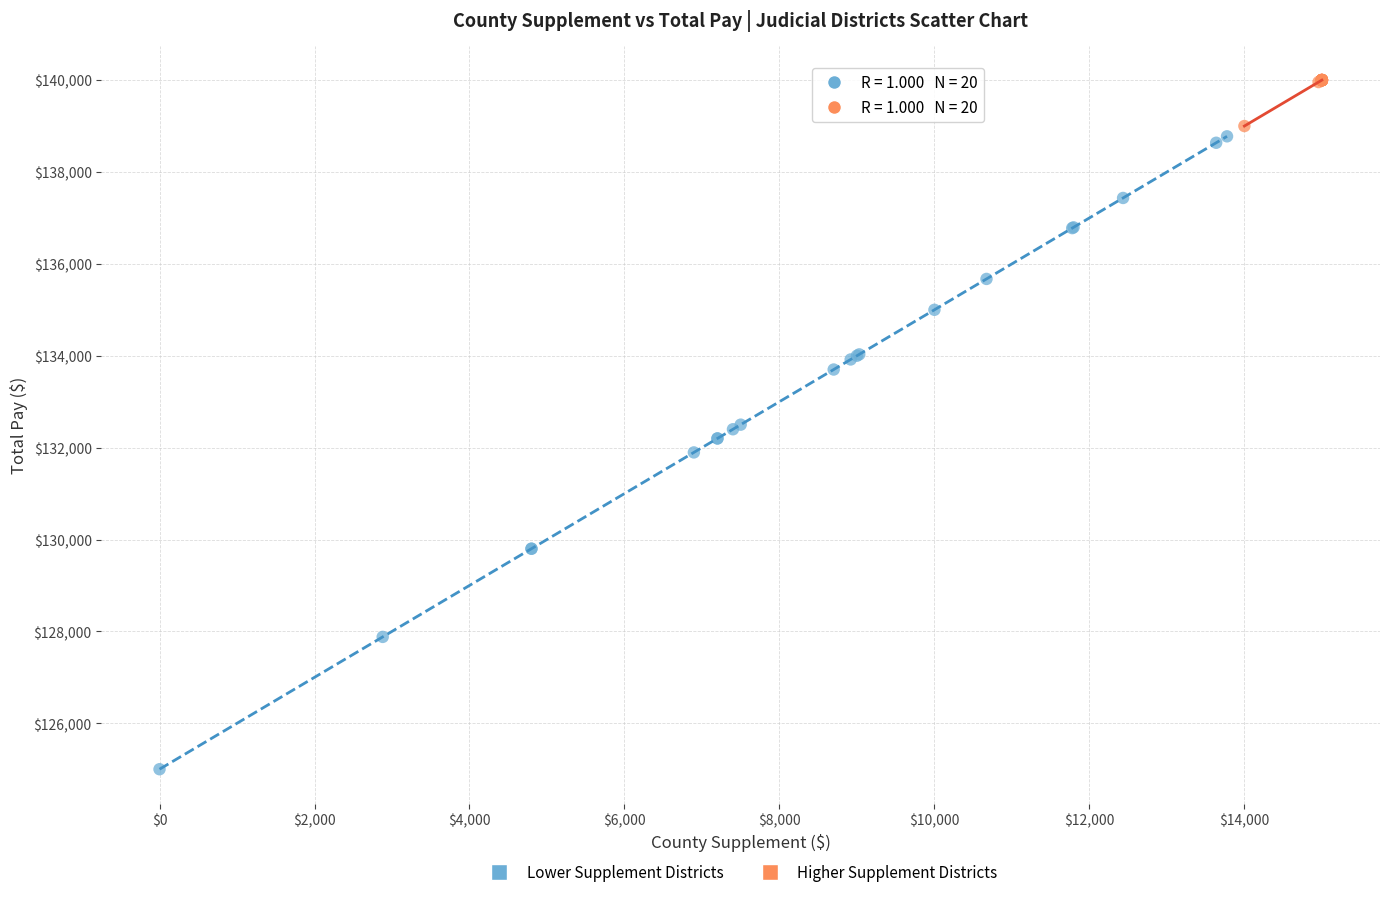

Which series has the largest Y range (max minus min)?

Lower Supplement Districts